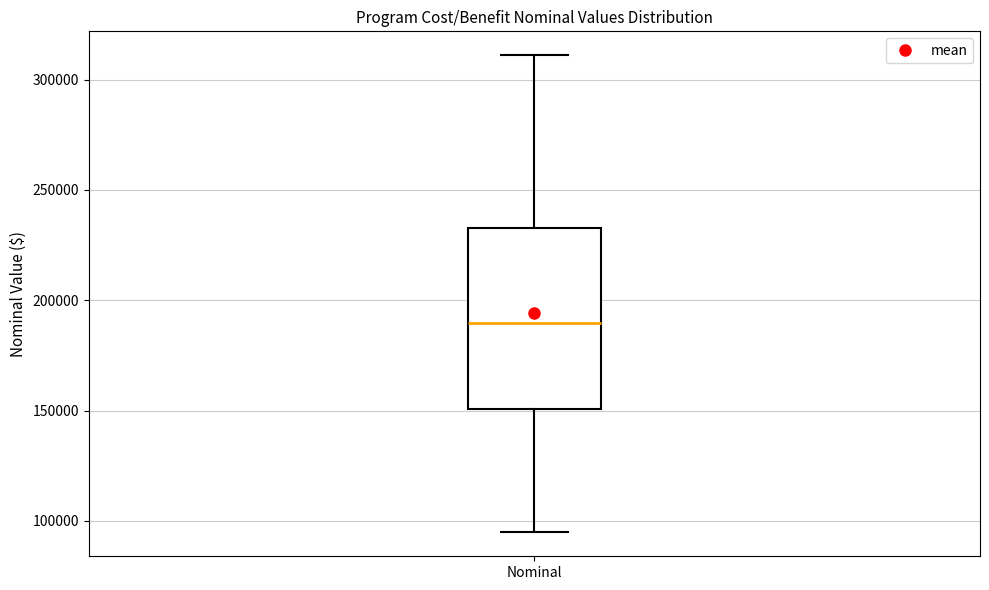

Read this box plot against the y-axis: the position of the median line, the range covered by the box, and the ends of both whiskers. The values are not printed on the chart, so give them approximately, as read against the axis.

median 190000, box 150000 to 235000, whiskers 95000 to 310000